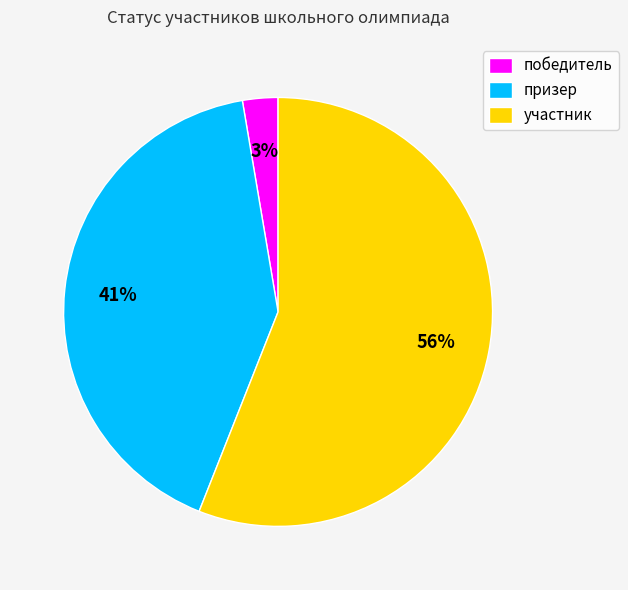

To the nearest percent, what is the difference between the largest and smallest slice percentages?

53%